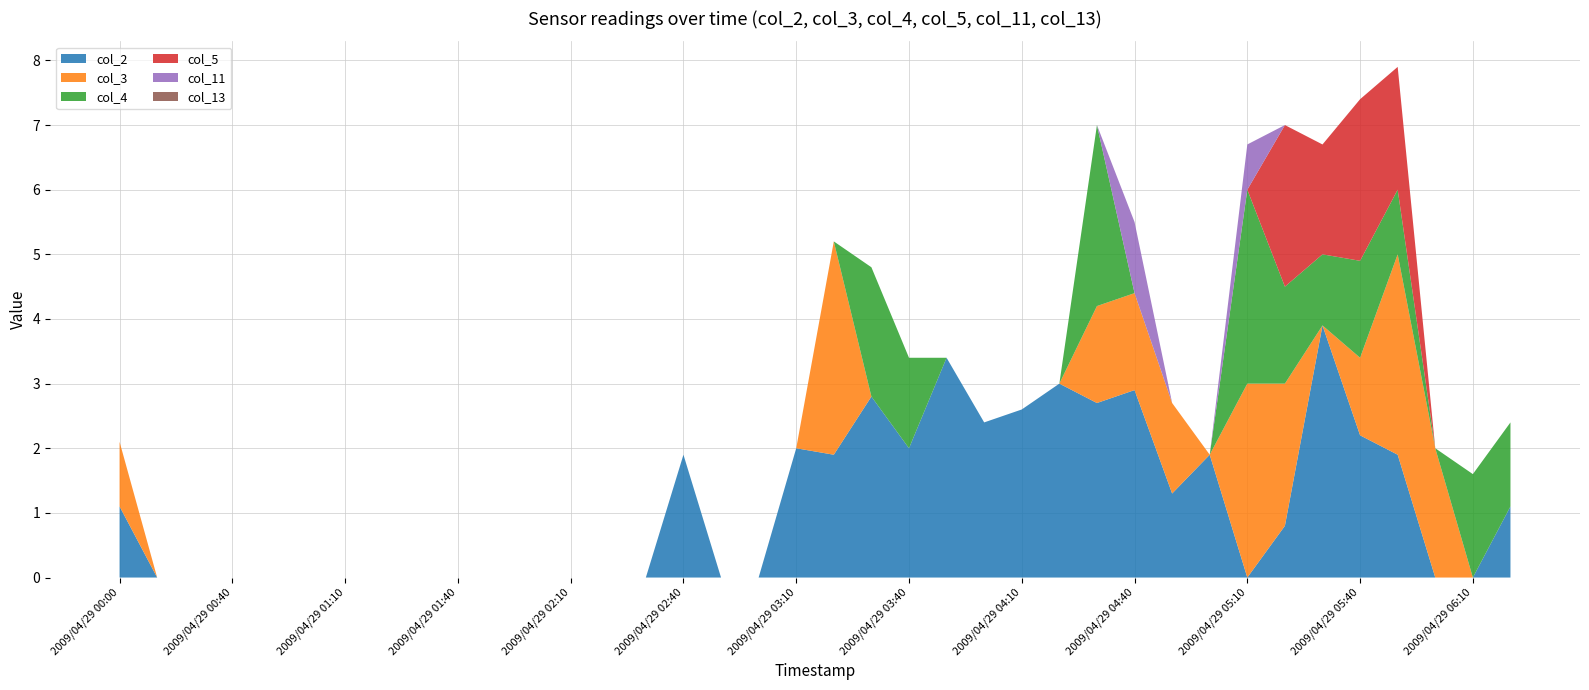

Reading left to right, what are all the values shown in this chart?

col_2: 2009/04/29 00:00=1.1	2009/04/29 00:20=999.0	2009/04/29 00:30=999.0	2009/04/29 00:40=999.0	2009/04/29 00:50=999.0	2009/04/29 01:00=999.0	2009/04/29 01:10=999.0	2009/04/29 01:20=999.0	2009/04/29 01:30=999.0	2009/04/29 01:40=999.0	2009/04/29 01:50=999.0	2009/04/29 02:00=999.0	2009/04/29 02:10=999.0	2009/04/29 02:20=999.0	2009/04/29 02:30=999.0	2009/04/29 02:40=1.9	2009/04/29 02:50=999.0	2009/04/29 03:00=999.0	2009/04/29 03:10=2.0	2009/04/29 03:20=1.9	2009/04/29 03:30=2.8	2009/04/29 03:40=2.0	2009/04/29 03:50=3.4	2009/04/29 04:00=2.4	2009/04/29 04:10=2.6	2009/04/29 04:20=3.0	2009/04/29 04:30=2.7	2009/04/29 04:40=2.9	2009/04/29 04:50=1.3	2009/04/29 05:00=1.9	2009/04/29 05:10=999.0	2009/04/29 05:20=0.8	2009/04/29 05:30=3.9	2009/04/29 05:40=2.2	2009/04/29 05:50=1.9	2009/04/29 06:00=999.0	2009/04/29 06:10=999.0	2009/04/29 06:20=1.1
col_3: 2009/04/29 00:00=1.0	2009/04/29 00:20=999.0	2009/04/29 00:30=999.0	2009/04/29 00:40=999.0	2009/04/29 00:50=999.0	2009/04/29 01:00=999.0	2009/04/29 01:10=999.0	2009/04/29 01:20=999.0	2009/04/29 01:30=999.0	2009/04/29 01:40=999.0	2009/04/29 01:50=999.0	2009/04/29 02:00=999.0	2009/04/29 02:10=999.0	2009/04/29 02:20=999.0	2009/04/29 02:30=999.0	2009/04/29 02:40=999.0	2009/04/29 02:50=999.0	2009/04/29 03:00=999.0	2009/04/29 03:10=999.0	2009/04/29 03:20=3.3	2009/04/29 03:30=999.0	2009/04/29 03:40=999.0	2009/04/29 03:50=999.0	2009/04/29 04:00=999.0	2009/04/29 04:10=999.0	2009/04/29 04:20=999.0	2009/04/29 04:30=1.5	2009/04/29 04:40=1.5	2009/04/29 04:50=1.4	2009/04/29 05:00=999.0	2009/04/29 05:10=3.0	2009/04/29 05:20=2.2	2009/04/29 05:30=999.0	2009/04/29 05:40=1.2	2009/04/29 05:50=3.1	2009/04/29 06:00=2.0	2009/04/29 06:10=999.0	2009/04/29 06:20=999.0
col_4: 2009/04/29 00:00=999.0	2009/04/29 00:20=999.0	2009/04/29 00:30=999.0	2009/04/29 00:40=999.0	2009/04/29 00:50=999.0	2009/04/29 01:00=999.0	2009/04/29 01:10=999.0	2009/04/29 01:20=999.0	2009/04/29 01:30=999.0	2009/04/29 01:40=999.0	2009/04/29 01:50=999.0	2009/04/29 02:00=999.0	2009/04/29 02:10=999.0	2009/04/29 02:20=999.0	2009/04/29 02:30=999.0	2009/04/29 02:40=999.0	2009/04/29 02:50=999.0	2009/04/29 03:00=999.0	2009/04/29 03:10=999.0	2009/04/29 03:20=999.0	2009/04/29 03:30=2.0	2009/04/29 03:40=1.4	2009/04/29 03:50=999.0	2009/04/29 04:00=999.0	2009/04/29 04:10=999.0	2009/04/29 04:20=999.0	2009/04/29 04:30=2.8	2009/04/29 04:40=999.0	2009/04/29 04:50=999.0	2009/04/29 05:00=999.0	2009/04/29 05:10=3.0	2009/04/29 05:20=1.5	2009/04/29 05:30=1.1	2009/04/29 05:40=1.5	2009/04/29 05:50=1.0	2009/04/29 06:00=999.0	2009/04/29 06:10=1.6	2009/04/29 06:20=1.3
col_5: 2009/04/29 00:00=999.0	2009/04/29 00:20=999.0	2009/04/29 00:30=999.0	2009/04/29 00:40=999.0	2009/04/29 00:50=999.0	2009/04/29 01:00=999.0	2009/04/29 01:10=999.0	2009/04/29 01:20=999.0	2009/04/29 01:30=999.0	2009/04/29 01:40=999.0	2009/04/29 01:50=999.0	2009/04/29 02:00=999.0	2009/04/29 02:10=999.0	2009/04/29 02:20=999.0	2009/04/29 02:30=999.0	2009/04/29 02:40=999.0	2009/04/29 02:50=999.0	2009/04/29 03:00=999.0	2009/04/29 03:10=999.0	2009/04/29 03:20=999.0	2009/04/29 03:30=999.0	2009/04/29 03:40=999.0	2009/04/29 03:50=999.0	2009/04/29 04:00=999.0	2009/04/29 04:10=999.0	2009/04/29 04:20=999.0	2009/04/29 04:30=999.0	2009/04/29 04:40=999.0	2009/04/29 04:50=999.0	2009/04/29 05:00=999.0	2009/04/29 05:10=999.0	2009/04/29 05:20=2.5	2009/04/29 05:30=1.7	2009/04/29 05:40=2.5	2009/04/29 05:50=1.9	2009/04/29 06:00=999.0	2009/04/29 06:10=999.0	2009/04/29 06:20=999.0
col_11: 2009/04/29 00:00=999.0	2009/04/29 00:20=999.0	2009/04/29 00:30=999.0	2009/04/29 00:40=999.0	2009/04/29 00:50=999.0	2009/04/29 01:00=999.0	2009/04/29 01:10=999.0	2009/04/29 01:20=999.0	2009/04/29 01:30=999.0	2009/04/29 01:40=999.0	2009/04/29 01:50=999.0	2009/04/29 02:00=999.0	2009/04/29 02:10=999.0	2009/04/29 02:20=999.0	2009/04/29 02:30=999.0	2009/04/29 02:40=999.0	2009/04/29 02:50=999.0	2009/04/29 03:00=999.0	2009/04/29 03:10=999.0	2009/04/29 03:20=999.0	2009/04/29 03:30=999.0	2009/04/29 03:40=999.0	2009/04/29 03:50=999.0	2009/04/29 04:00=999.0	2009/04/29 04:10=999.0	2009/04/29 04:20=999.0	2009/04/29 04:30=999.0	2009/04/29 04:40=1.1	2009/04/29 04:50=999.0	2009/04/29 05:00=999.0	2009/04/29 05:10=0.7	2009/04/29 05:20=999.0	2009/04/29 05:30=999.0	2009/04/29 05:40=999.0	2009/04/29 05:50=999.0	2009/04/29 06:00=999.0	2009/04/29 06:10=999.0	2009/04/29 06:20=999.0
col_13: 2009/04/29 00:00=999.0	2009/04/29 00:20=999.0	2009/04/29 00:30=999.0	2009/04/29 00:40=999.0	2009/04/29 00:50=999.0	2009/04/29 01:00=999.0	2009/04/29 01:10=999.0	2009/04/29 01:20=999.0	2009/04/29 01:30=999.0	2009/04/29 01:40=999.0	2009/04/29 01:50=999.0	2009/04/29 02:00=999.0	2009/04/29 02:10=999.0	2009/04/29 02:20=999.0	2009/04/29 02:30=999.0	2009/04/29 02:40=999.0	2009/04/29 02:50=999.0	2009/04/29 03:00=999.0	2009/04/29 03:10=999.0	2009/04/29 03:20=999.0	2009/04/29 03:30=999.0	2009/04/29 03:40=999.0	2009/04/29 03:50=999.0	2009/04/29 04:00=999.0	2009/04/29 04:10=999.0	2009/04/29 04:20=999.0	2009/04/29 04:30=999.0	2009/04/29 04:40=999.0	2009/04/29 04:50=999.0	2009/04/29 05:00=999.0	2009/04/29 05:10=999.0	2009/04/29 05:20=999.0	2009/04/29 05:30=999.0	2009/04/29 05:40=999.0	2009/04/29 05:50=999.0	2009/04/29 06:00=999.0	2009/04/29 06:10=999.0	2009/04/29 06:20=999.0